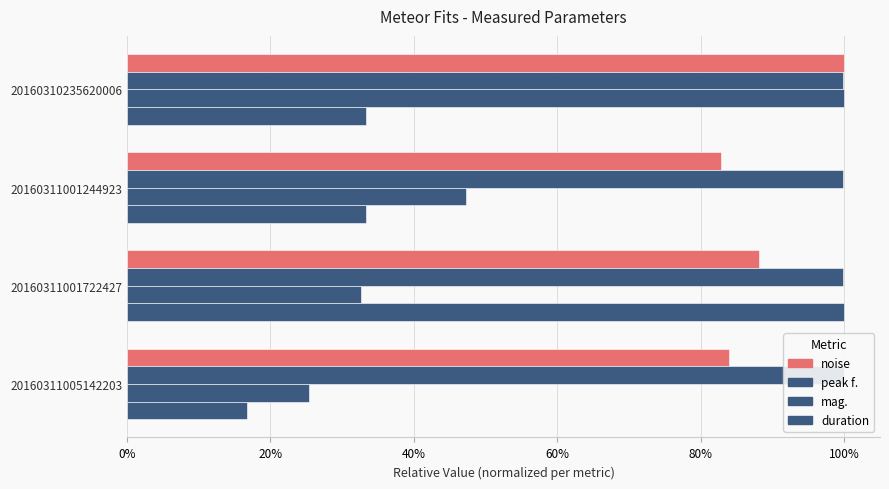

What is the sum of all mag. values?

2.1